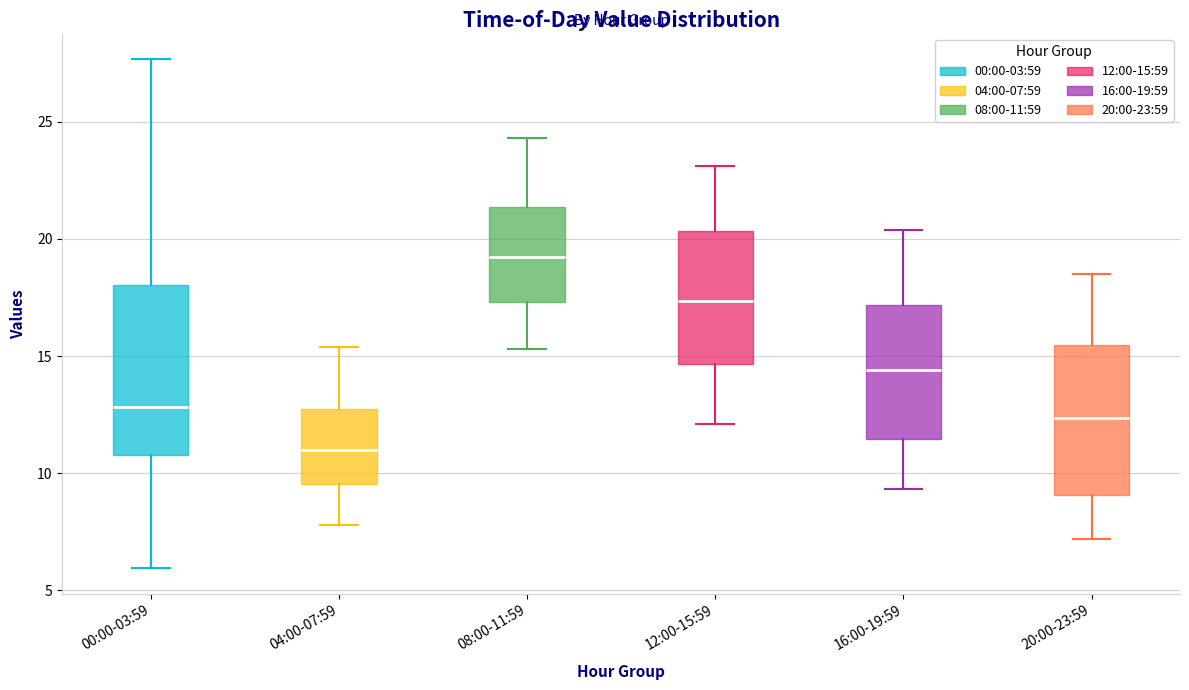

Which box's median line is the highest?

08:00-11:59